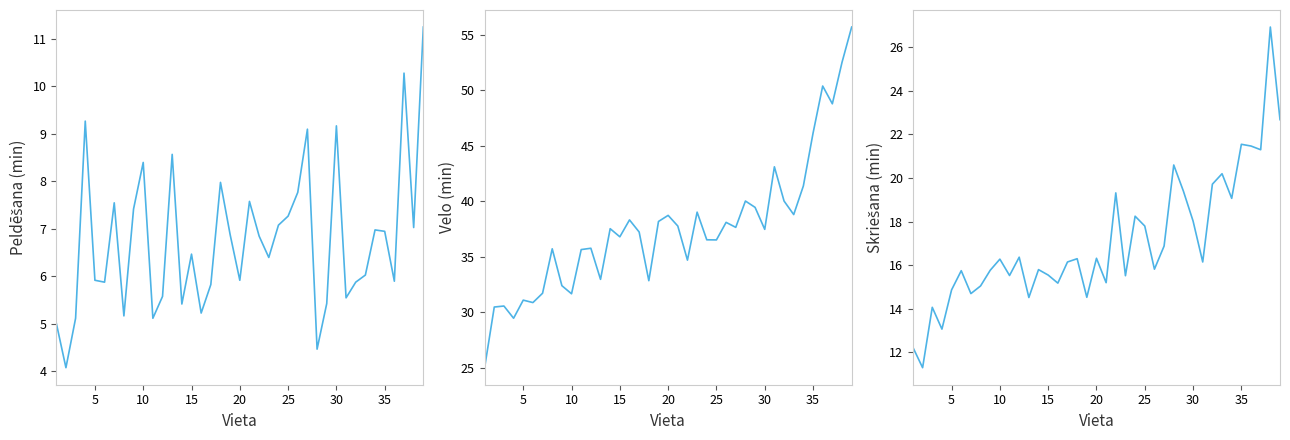

Rank the series by their average value, from lowest to highest.

Peldēšana (min), Skriešana (min), Velo (min)